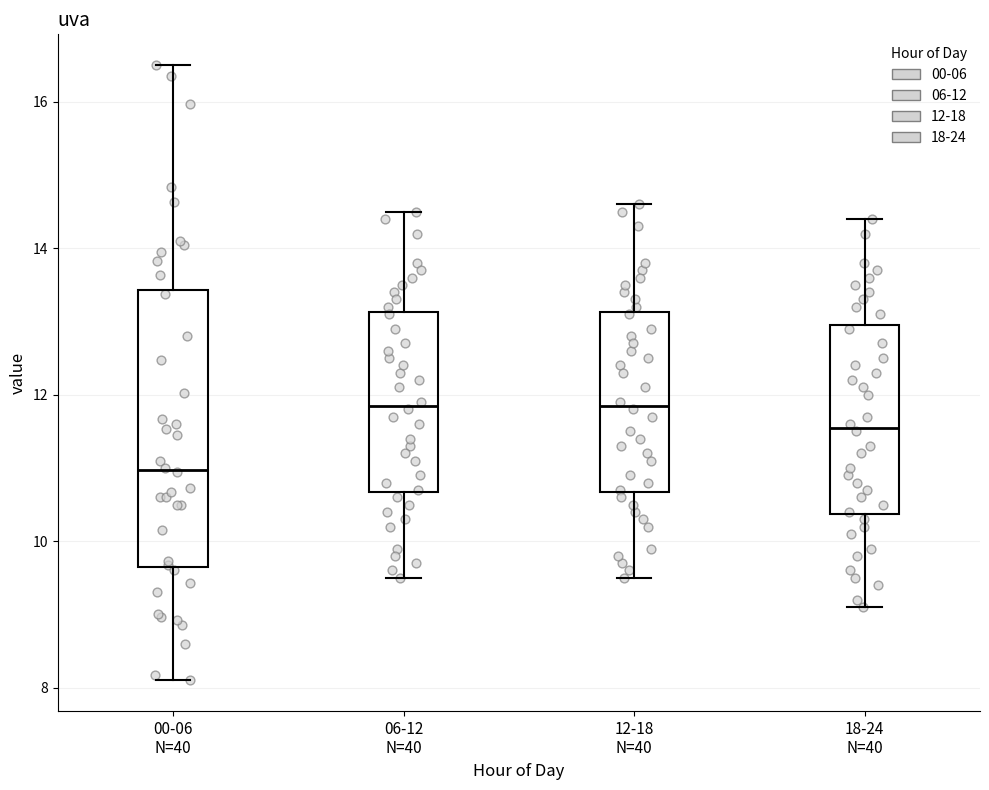

Which box is the tallest, from its lower edge to its upper edge?

00-06 N=40